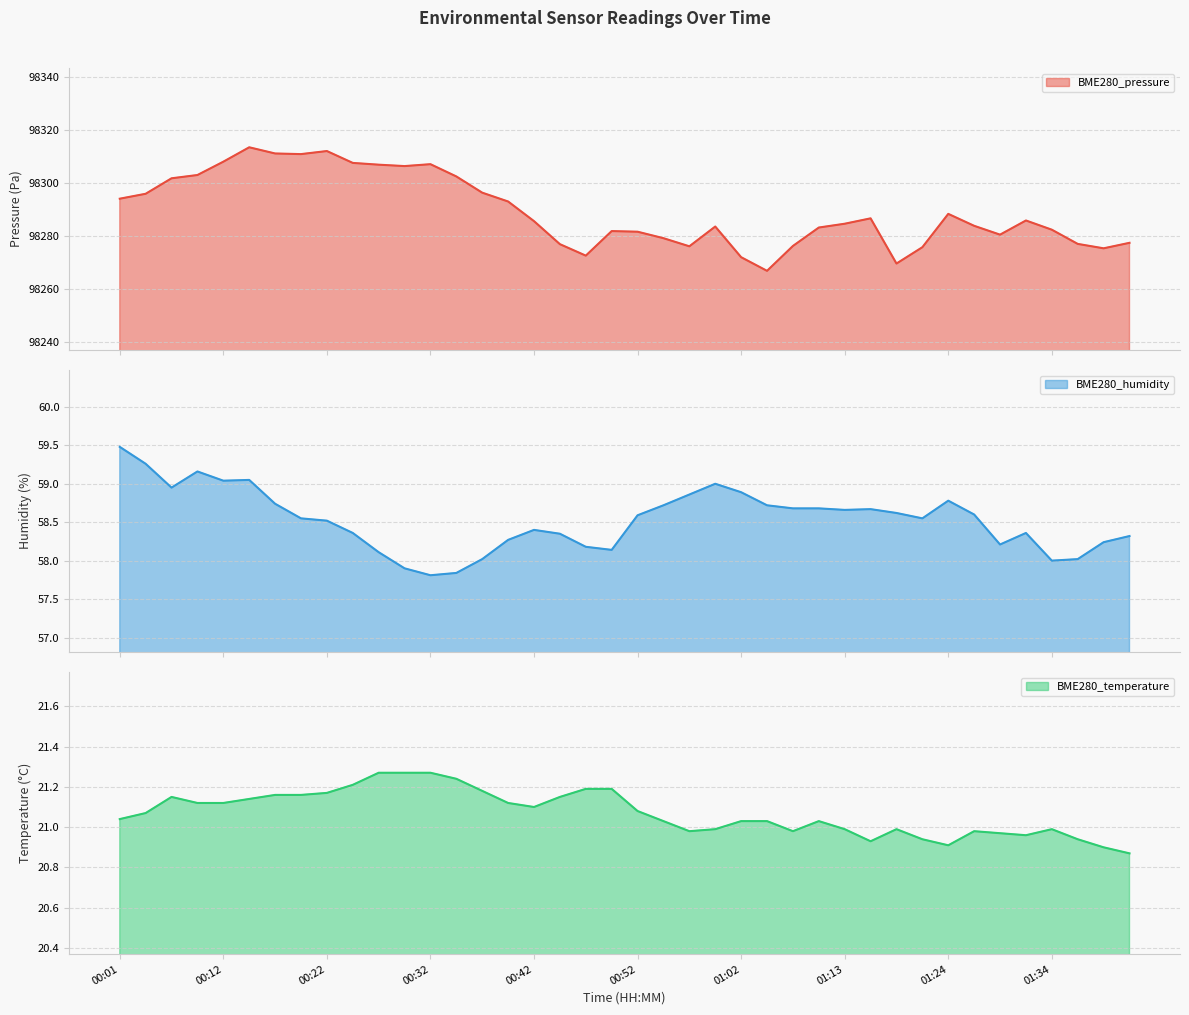

Where is the first local minimum for BME280_temperature?

00:42